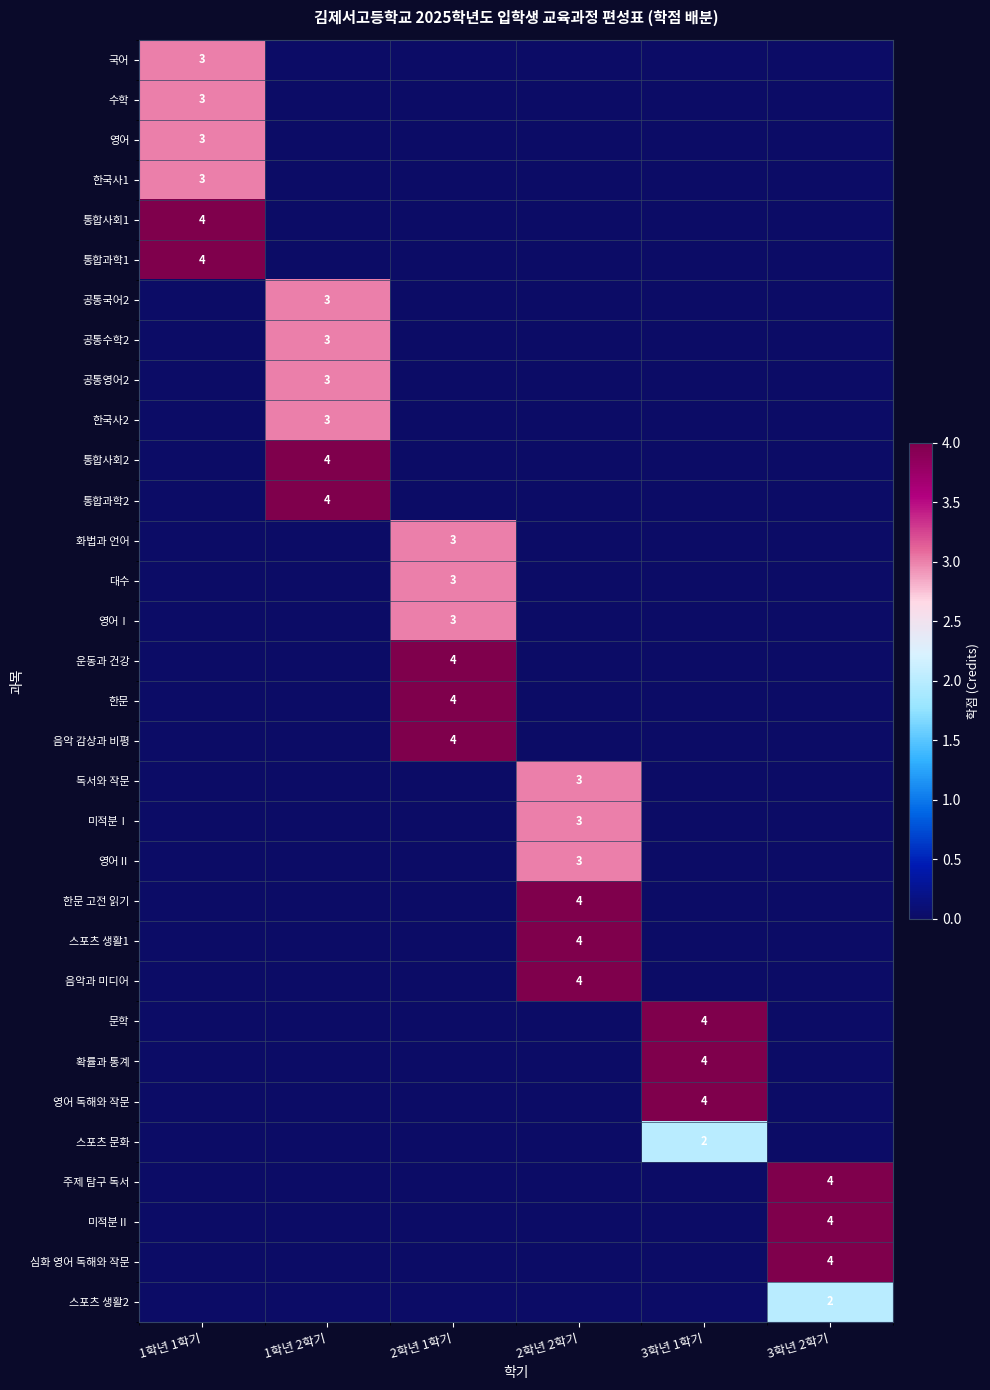

How many positive values does the 문학 series have?

1